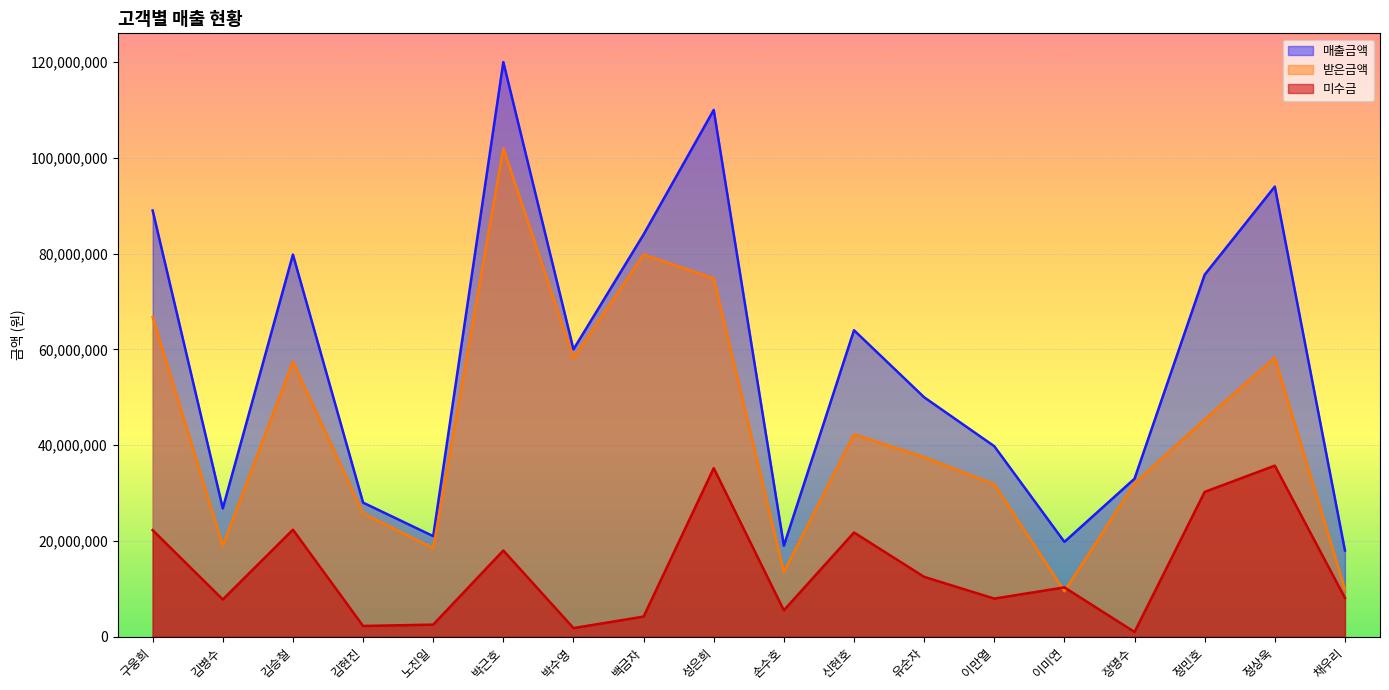

Which category has the lowest value across all series?

장명수